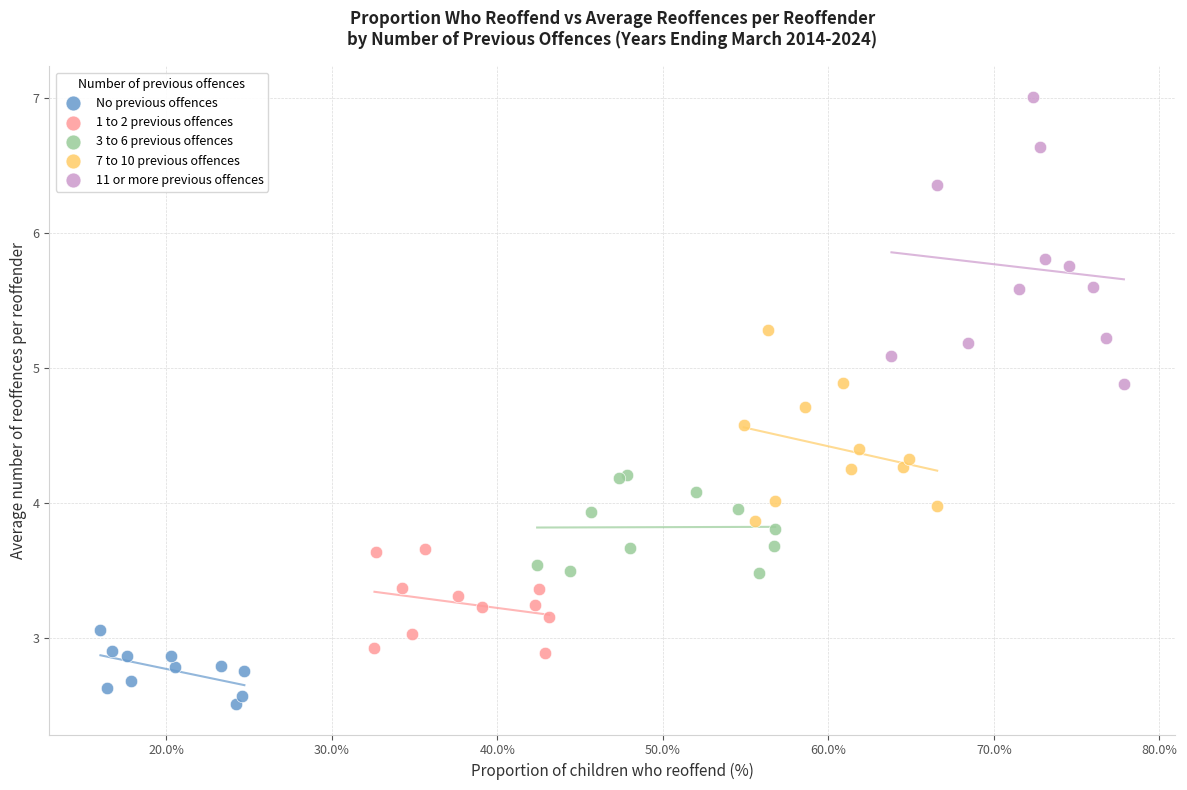

Which series has the largest Y range (max minus min)?

11 or more previous offences